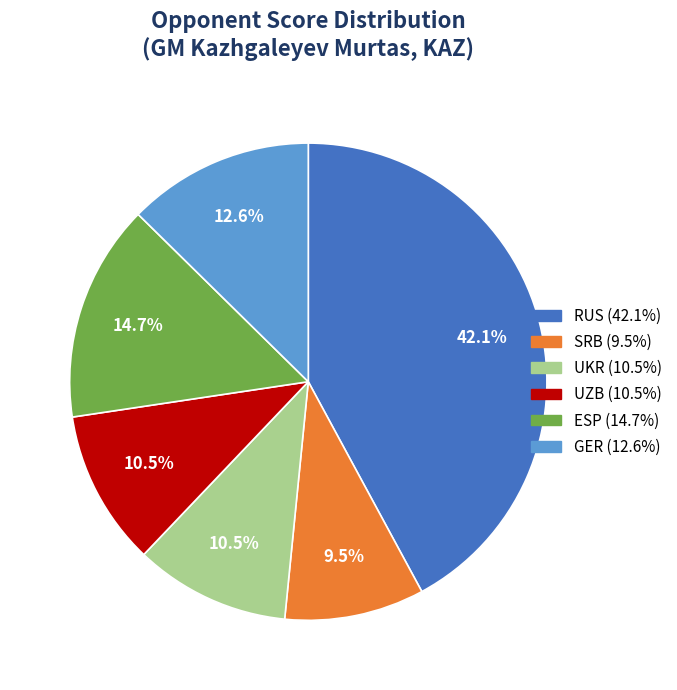

Is there a majority slice in this chart?

No